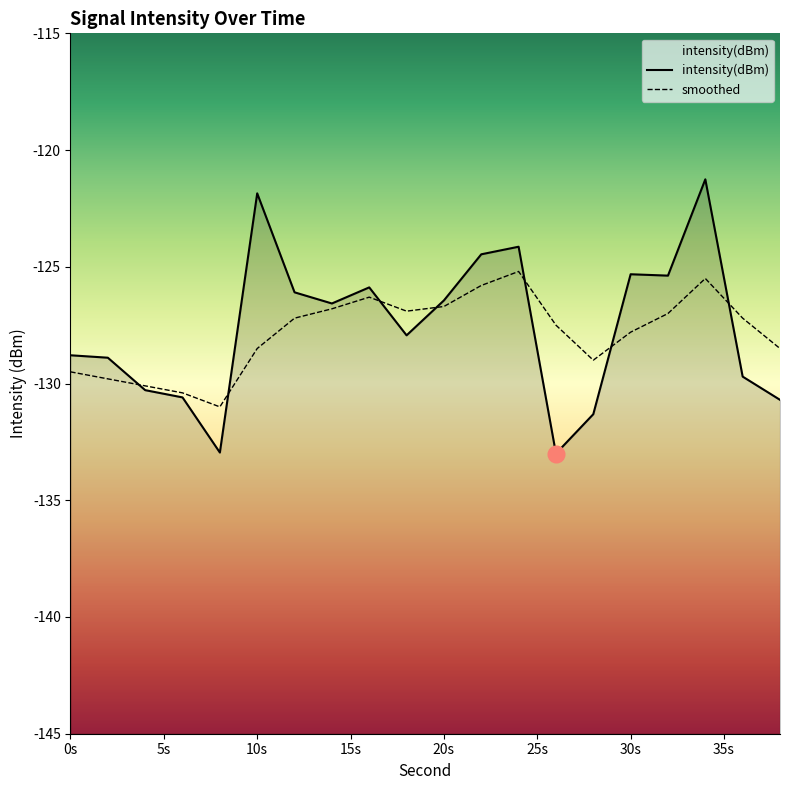

Rank the series at 2 from lowest to highest value.

smoothed, intensity(dBm)